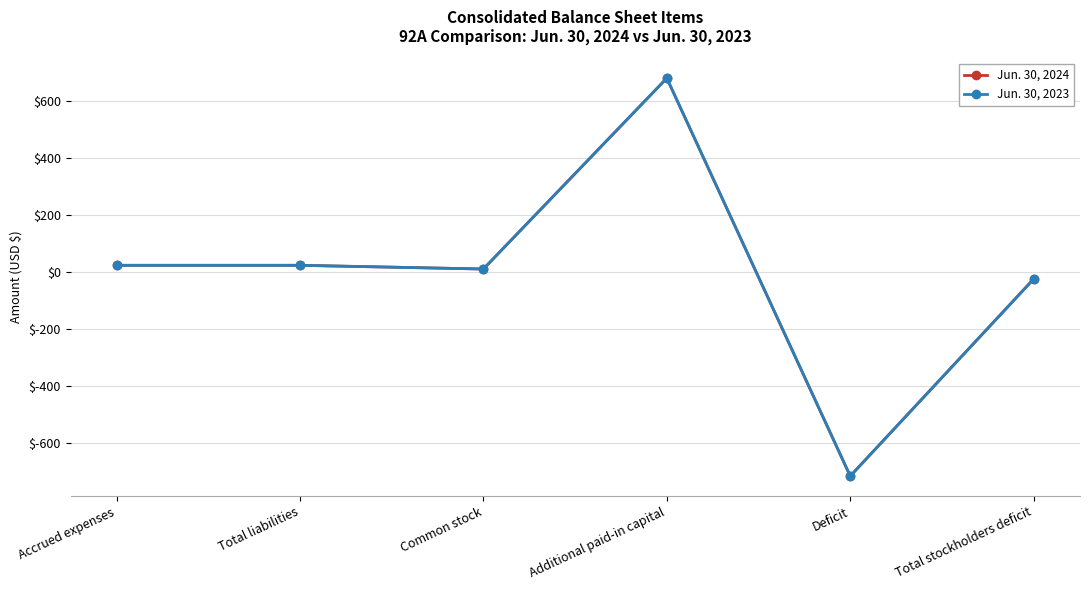

Reading left to right, transcribe all the data shown in this chart.

Jun. 30, 2024: Accrued expenses=24	Total liabilities=24	Common stock=11	Additional paid-in capital=681	Deficit=-716	Total stockholders deficit=-24
Jun. 30, 2023: Accrued expenses=24	Total liabilities=24	Common stock=11	Additional paid-in capital=681	Deficit=-716	Total stockholders deficit=-24